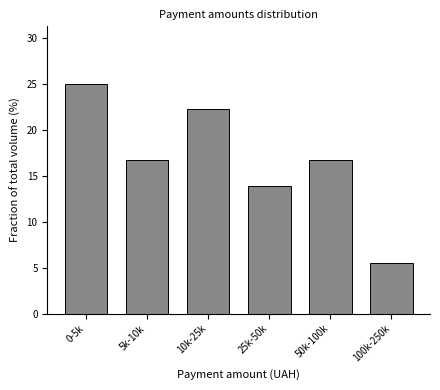

Reading left to right, what are all the values shown in this chart?

25.0	16.7	22.2	13.9	16.7	5.6